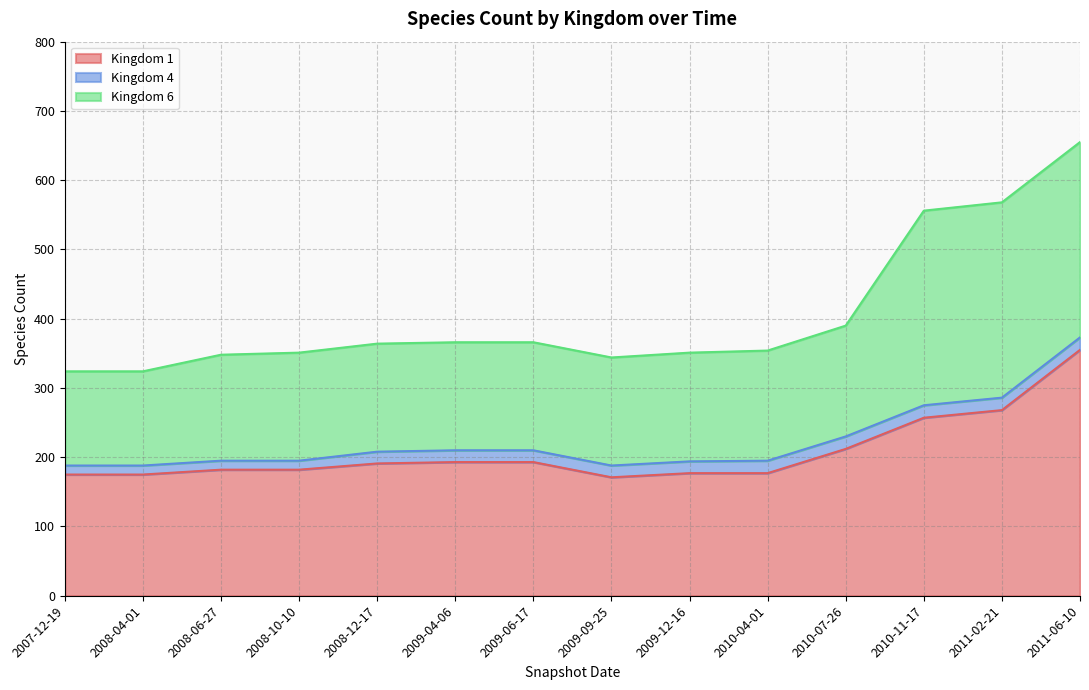

Is the value of 4 at 2009-09-25 greater than the value of 1 at 2008-10-10?

No